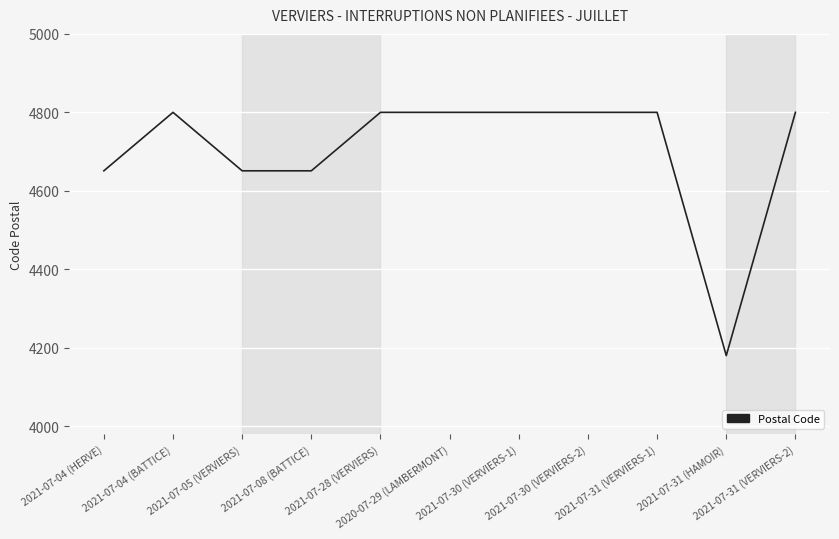

The value at 2021-07-30 (VERVIERS-1) is 7911. True or false?

False